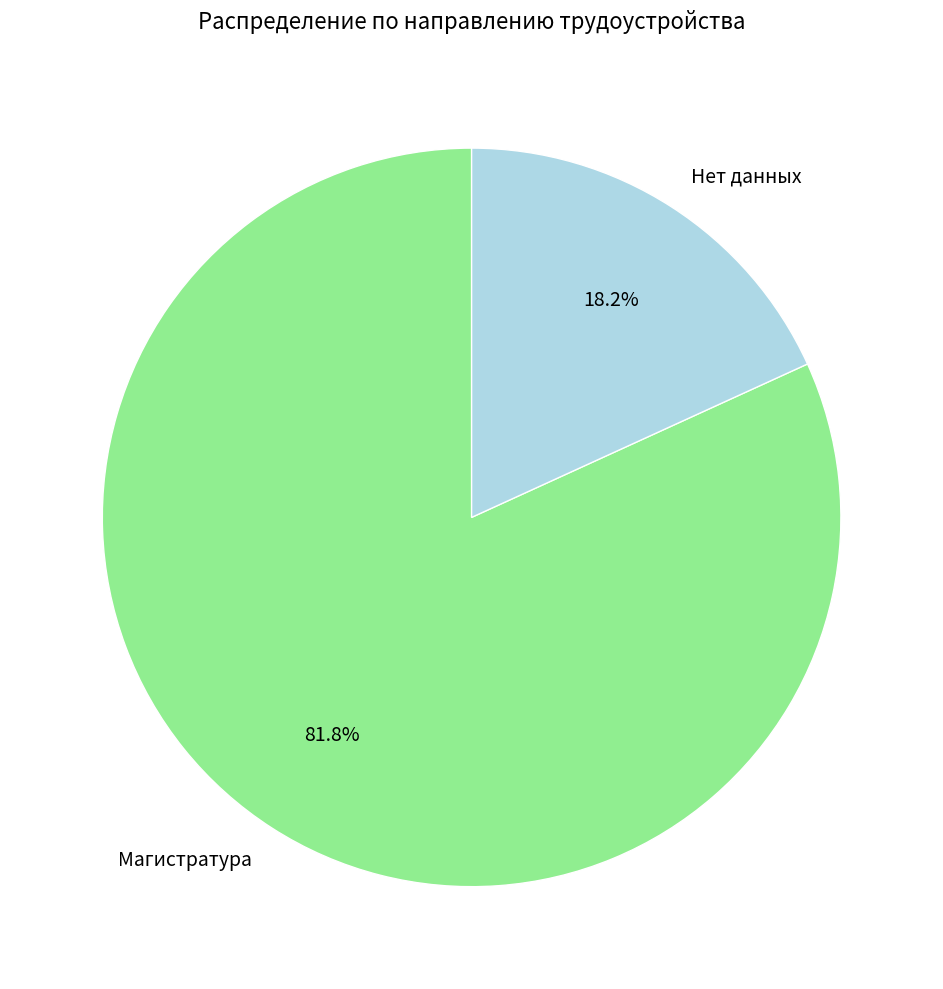

Is it true that Магистратура is 70% of the pie?

False